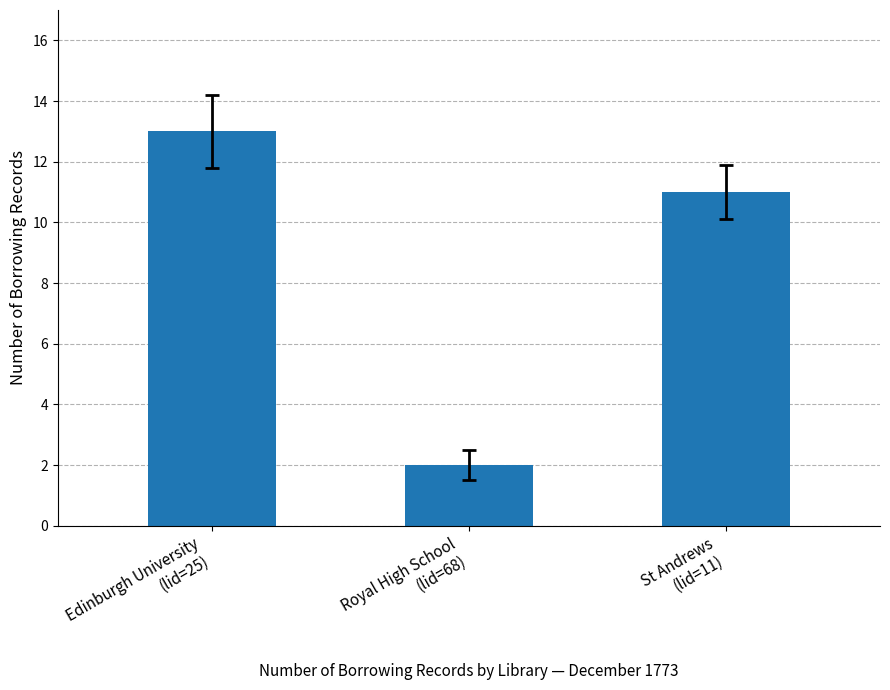

What is the label of the 1st bar from the right?

St Andrews
(lid=11)